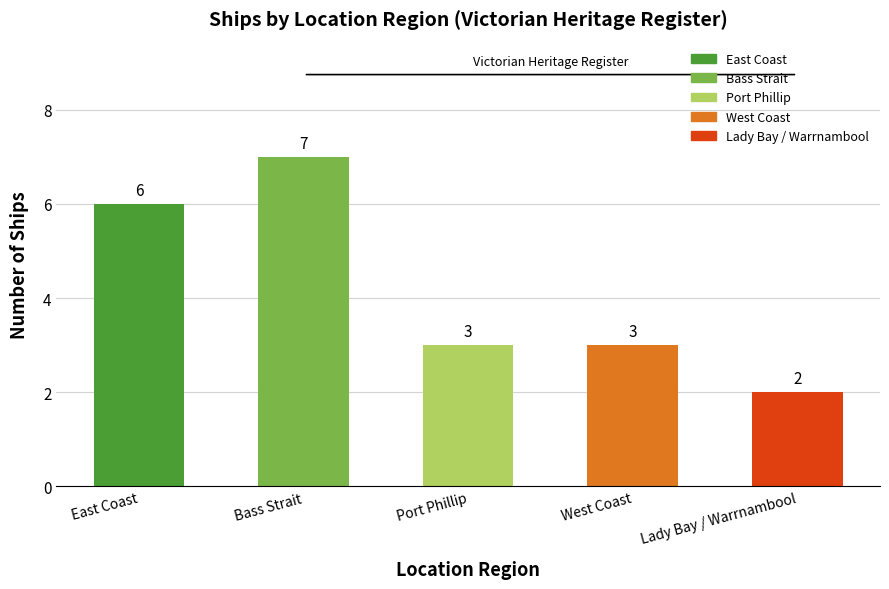

Which label corresponds to the smallest value in the chart?

Lady Bay / Warrnambool